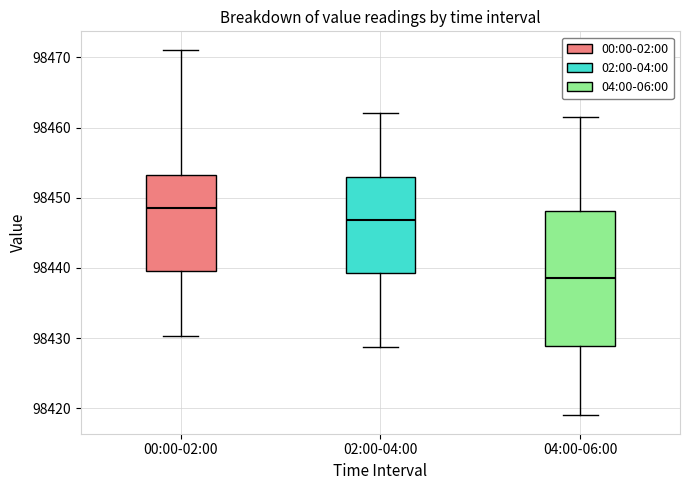

Which box is the tallest, from its lower edge to its upper edge?

04:00-06:00